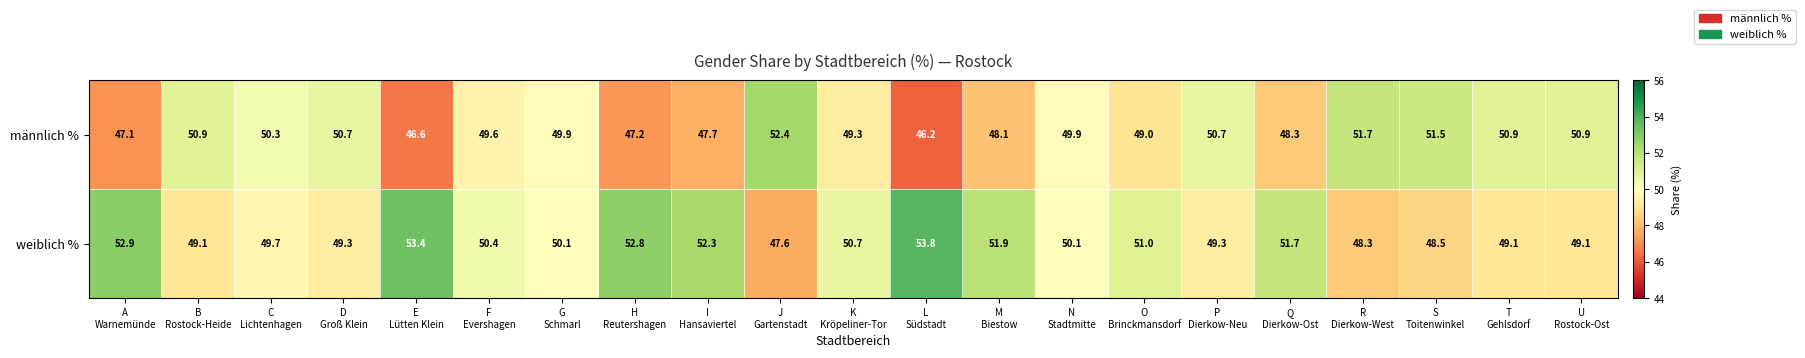

What is the average value of the weiblich % series?

50.5